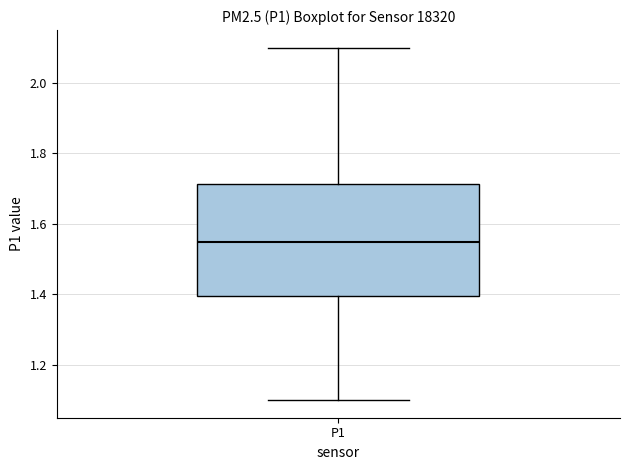

Where does the median line of the box for P1 sit on the y-axis? The values are not printed on the chart, so give them approximately, as read against the axis.

1.56